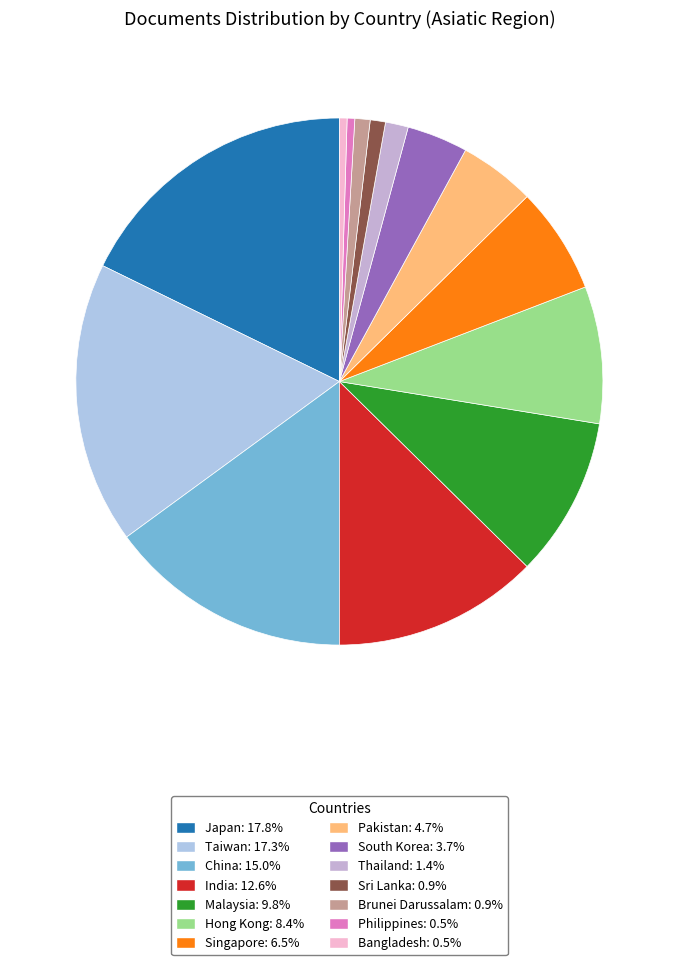

Count the number of slices in the pie.

14